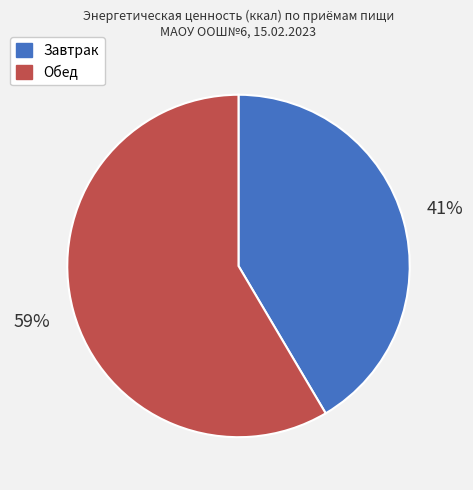

Rank the categories by value from lowest to highest.

Завтрак, Обед